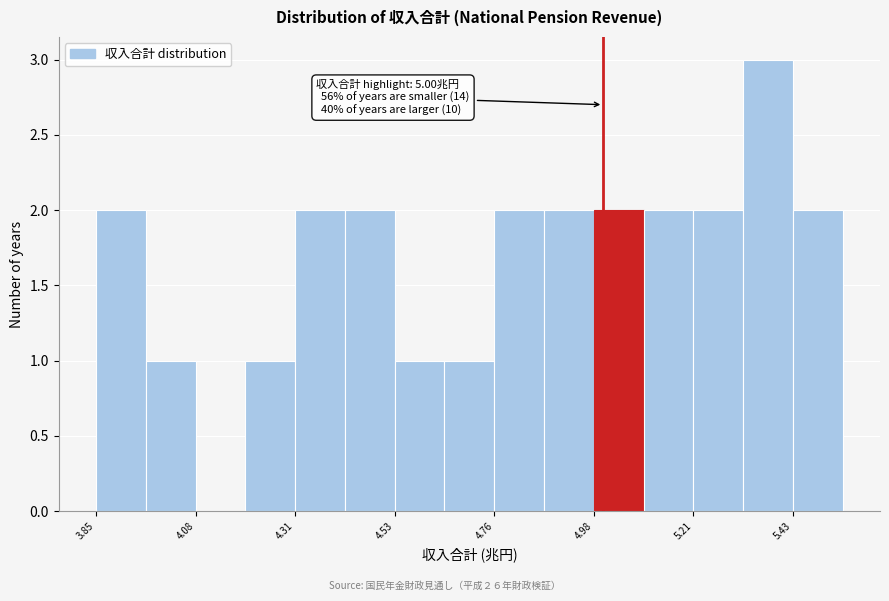

Around what value on the x-axis is the tallest bar? Give the approximate position of its centre, as read against the axis.

5.40